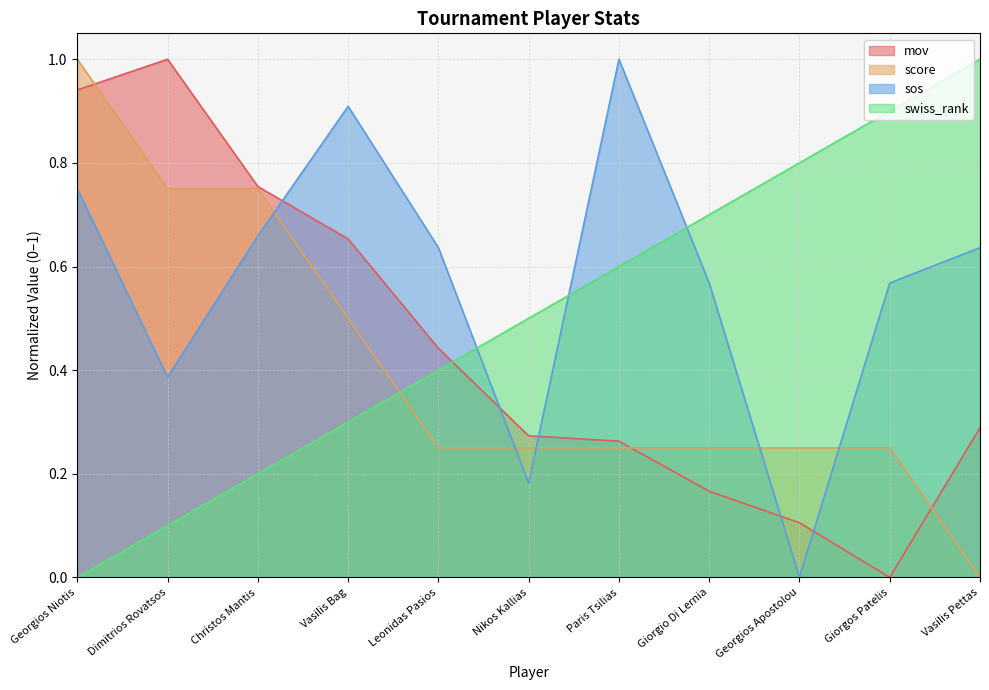

What is the sum of all score values?

4.5